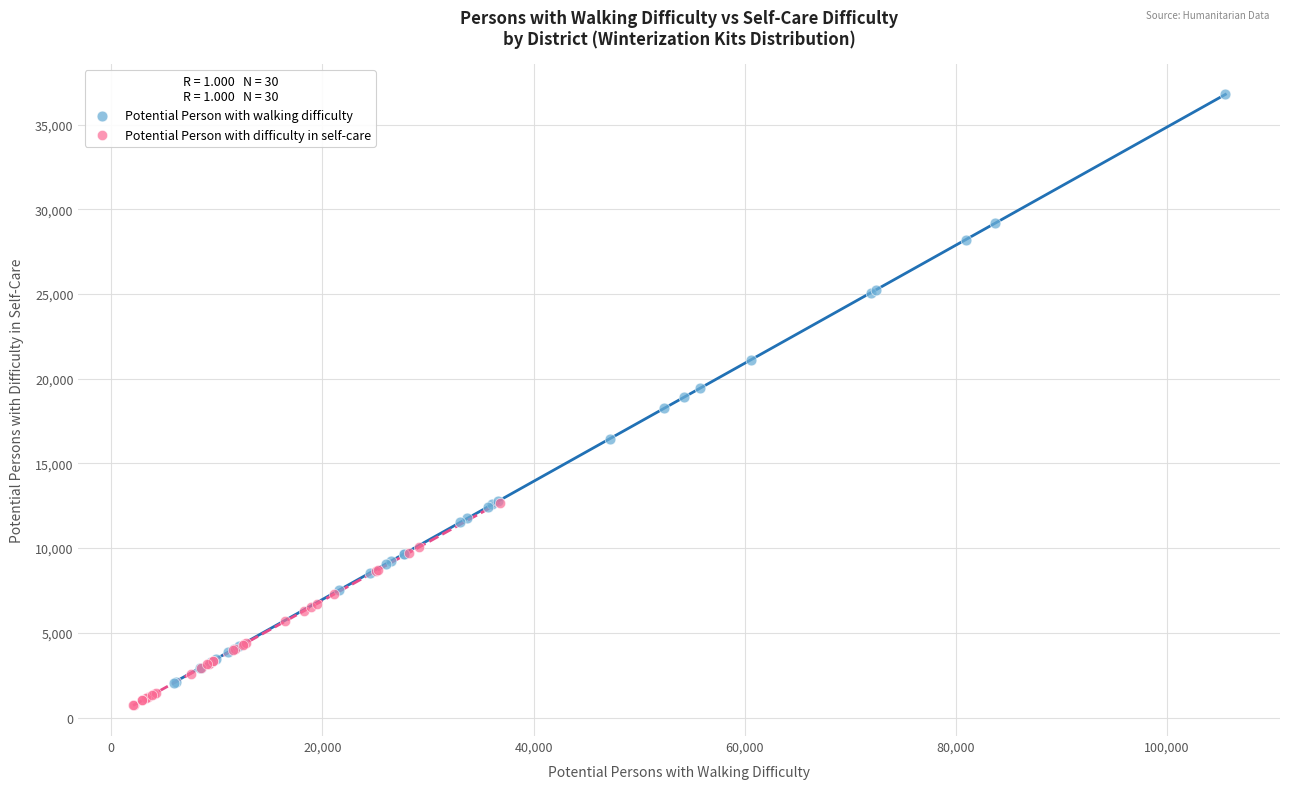

Which series has the widest spread of Y values?

Potential Person with walking difficulty